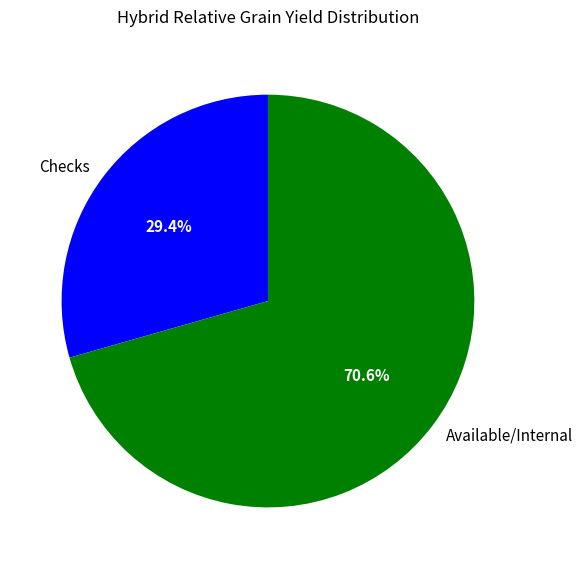

Is there a majority slice in this chart?

Yes